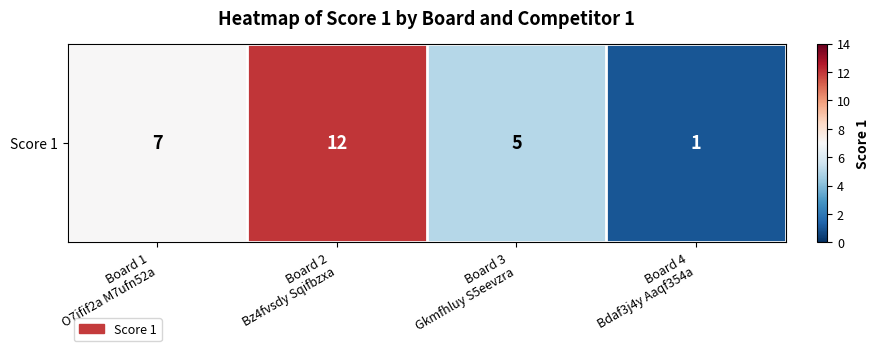

What value does the data have at Board 2
Bz4fvsdy Sqifbzxa, to the nearest 5?

10